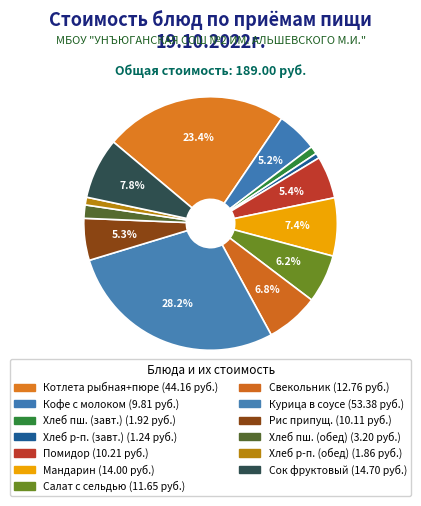

To the nearest percent, what is the difference between the largest and smallest slice percentages?

28%